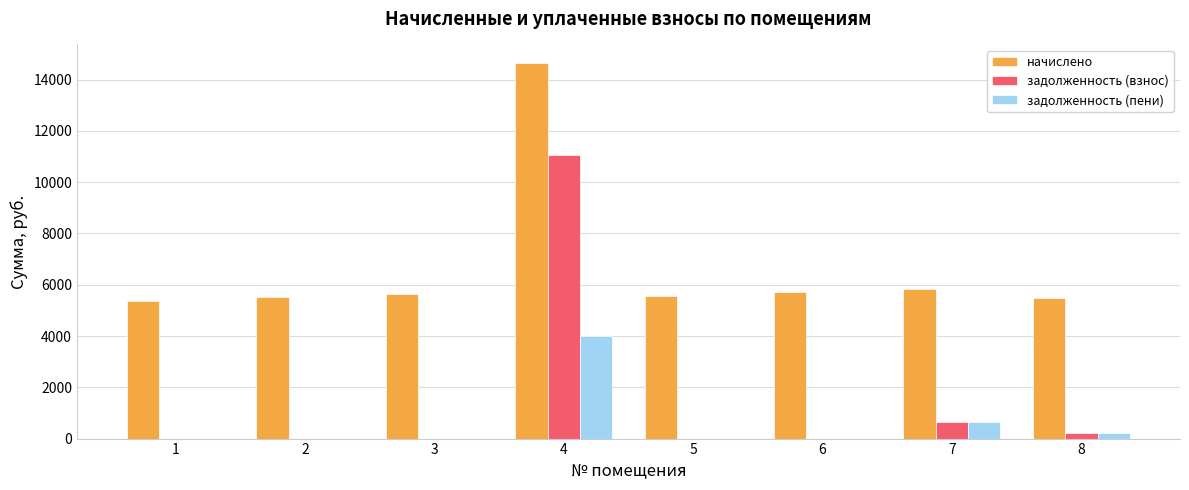

Is it true that начислено equals 9475.4 at 2?

False